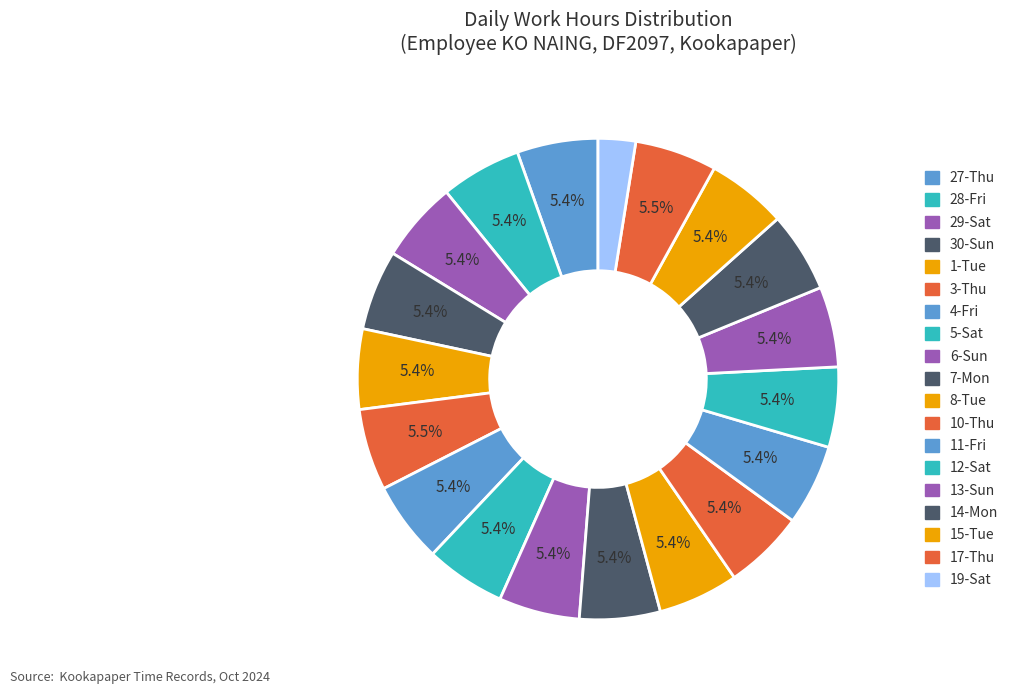

Combined, do 1-Tue and 27-Thu account for over 50%?

No